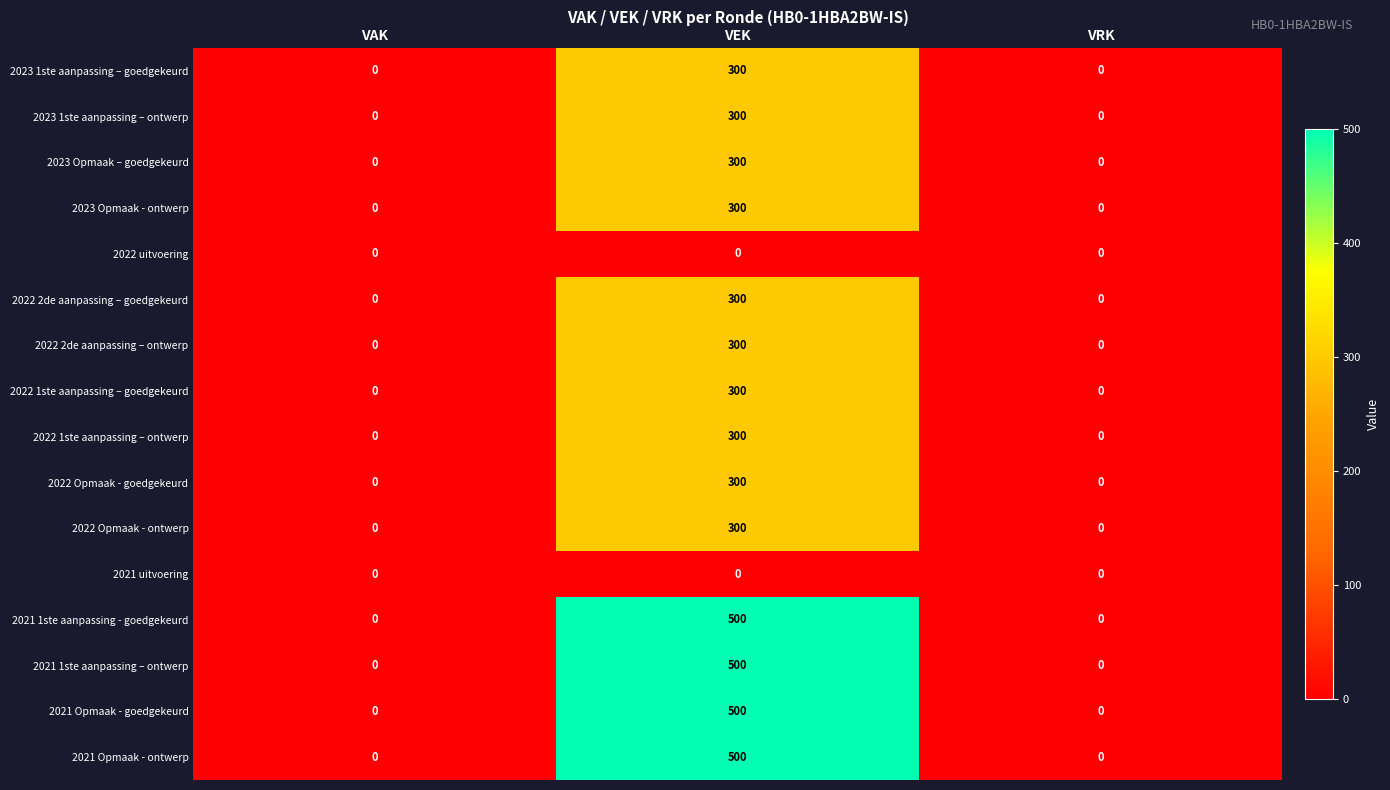

What is the difference between the 2022 1ste aanpassing – ontwerp values at VEK and VRK?

300